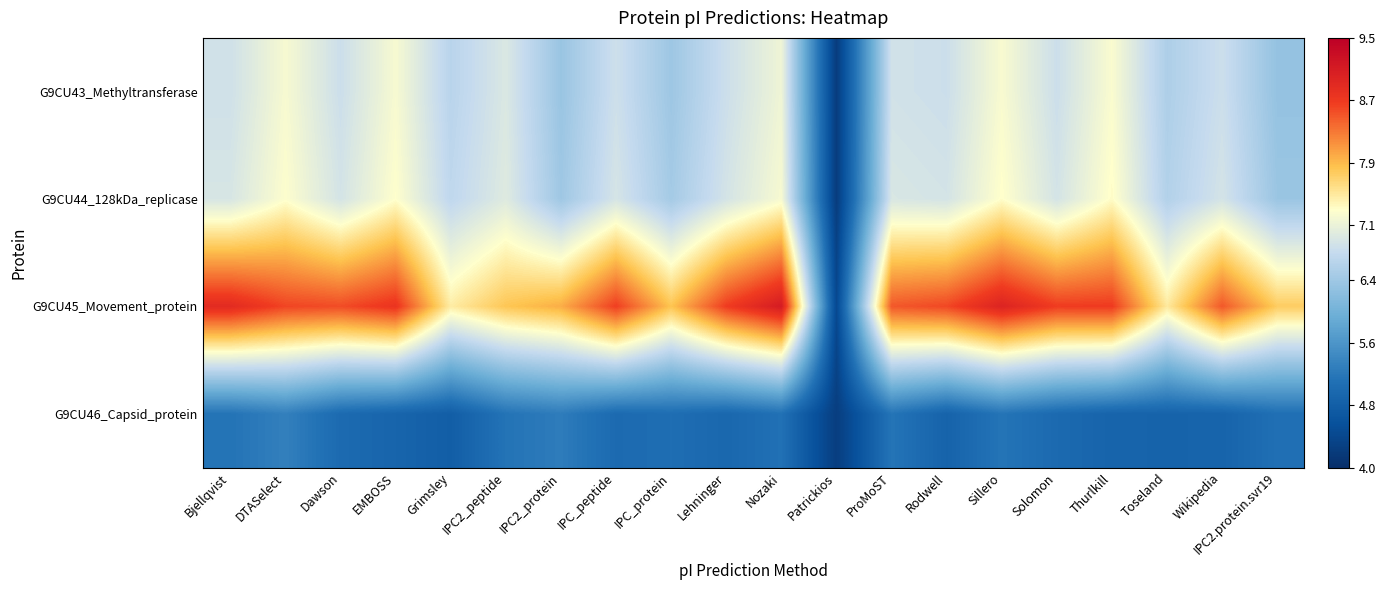

At Solomon, list the series in order from smallest to largest.

G9CU46_Capsid_protein, G9CU43_Methyltransferase, G9CU44_128kDa_replicase, G9CU45_Movement_protein